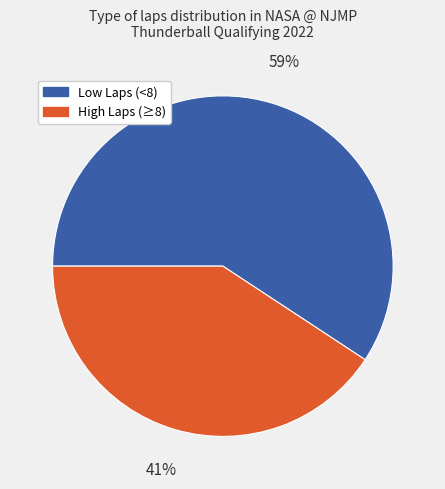

To the nearest percent, what is the average slice percentage?

50%